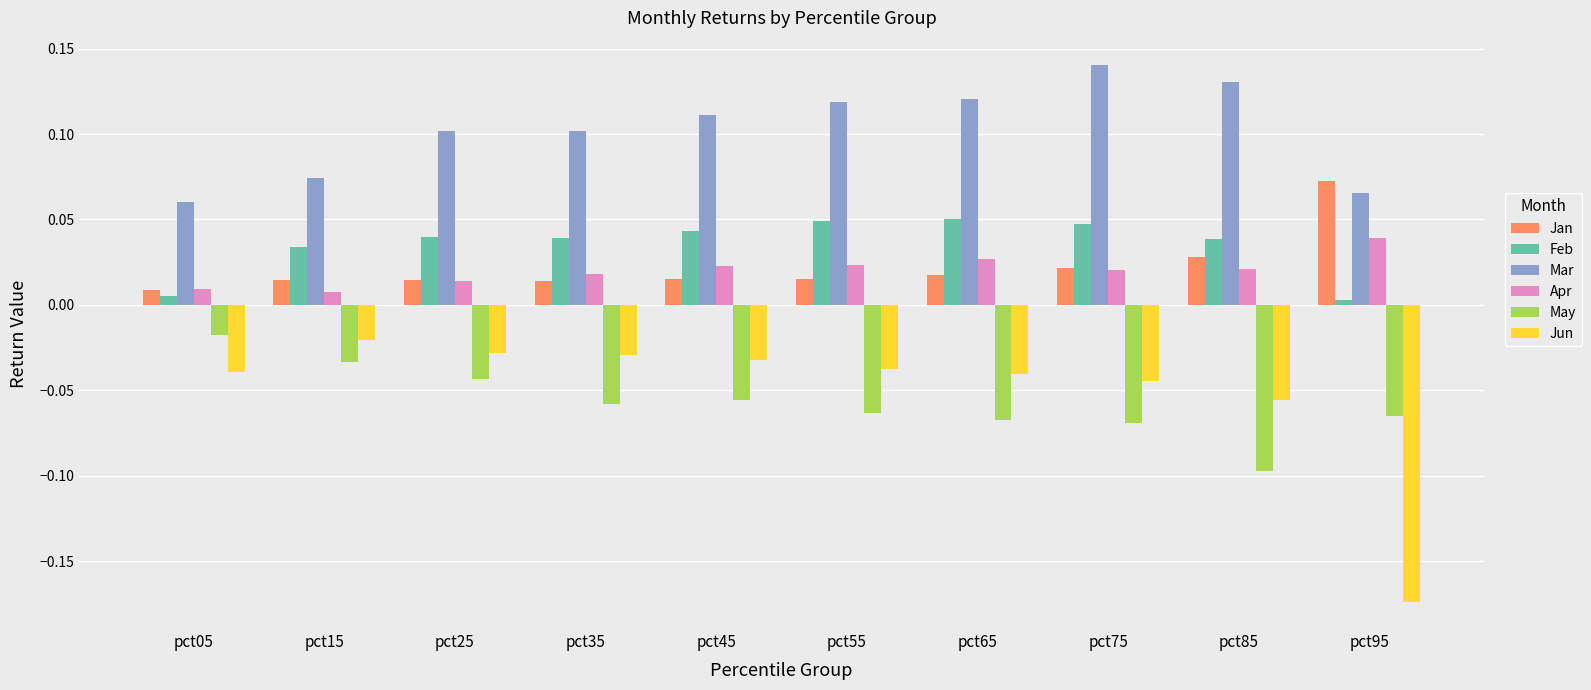

How many bars are there in total?

60